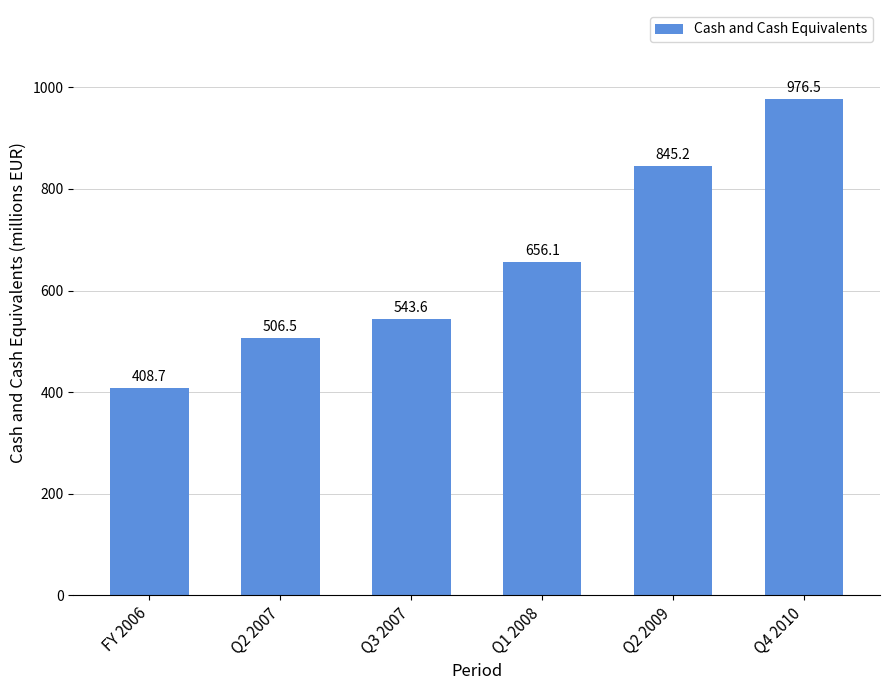

Reading left to right, list all the values displayed in this chart.

FY 2006=408.7	Q2 2007=506.5	Q3 2007=543.6	Q1 2008=656.1	Q2 2009=845.2	Q4 2010=976.5